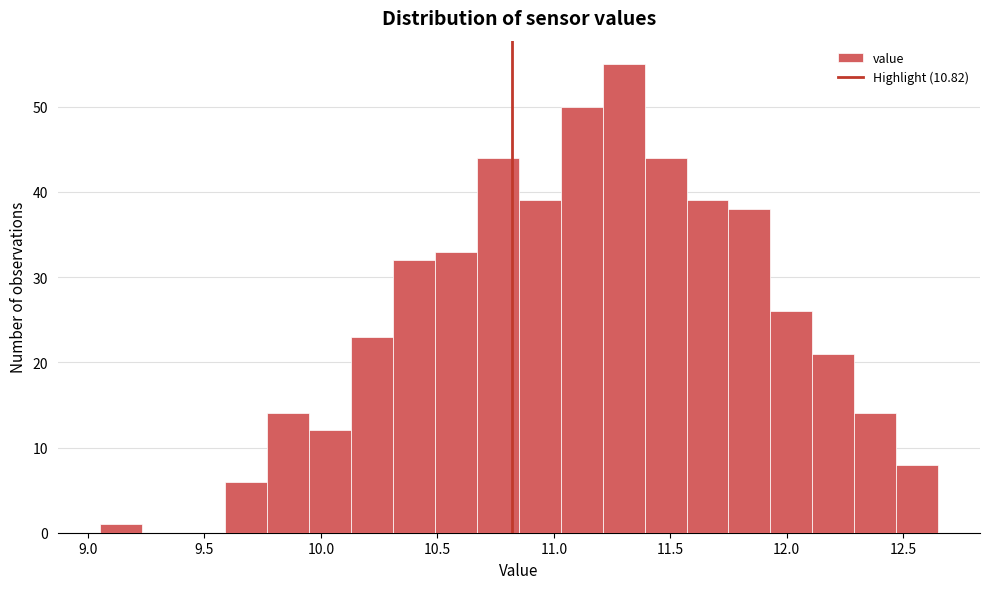

Read against the x-axis, roughly where is the centre of the tallest bar?

11.30